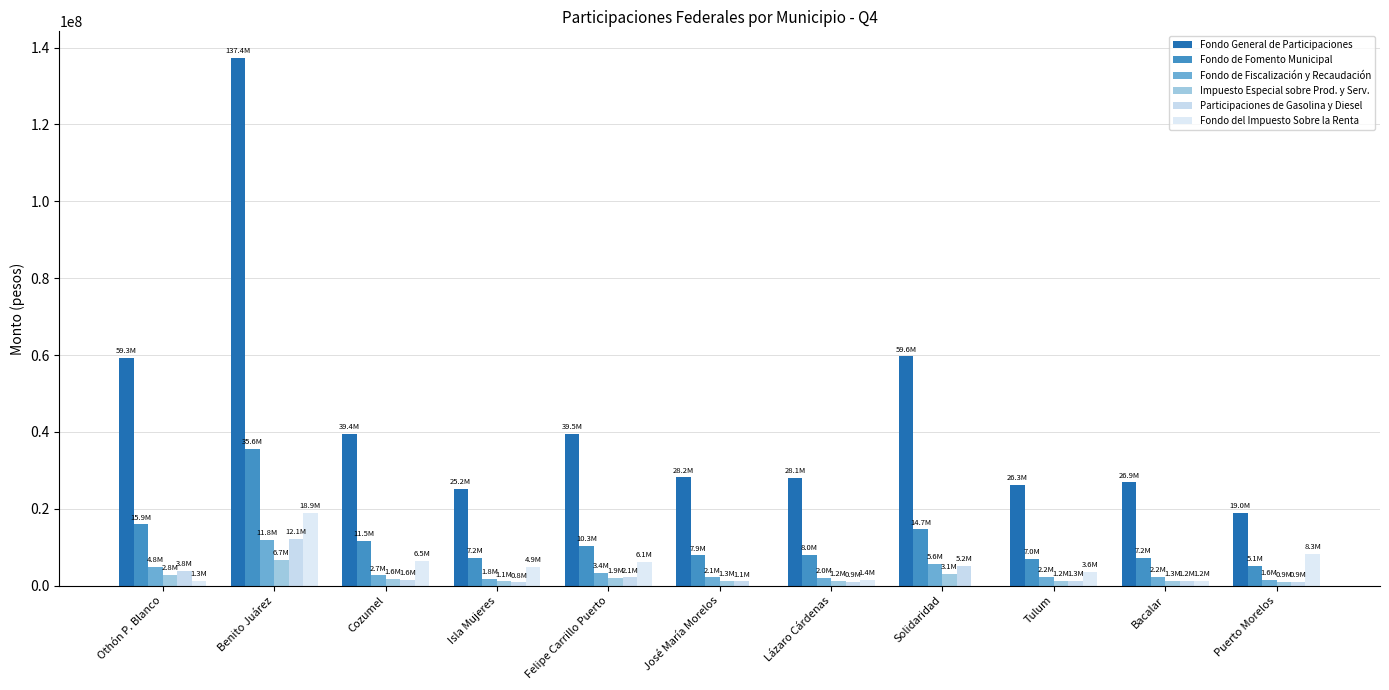

How many series are shown in this chart?

6